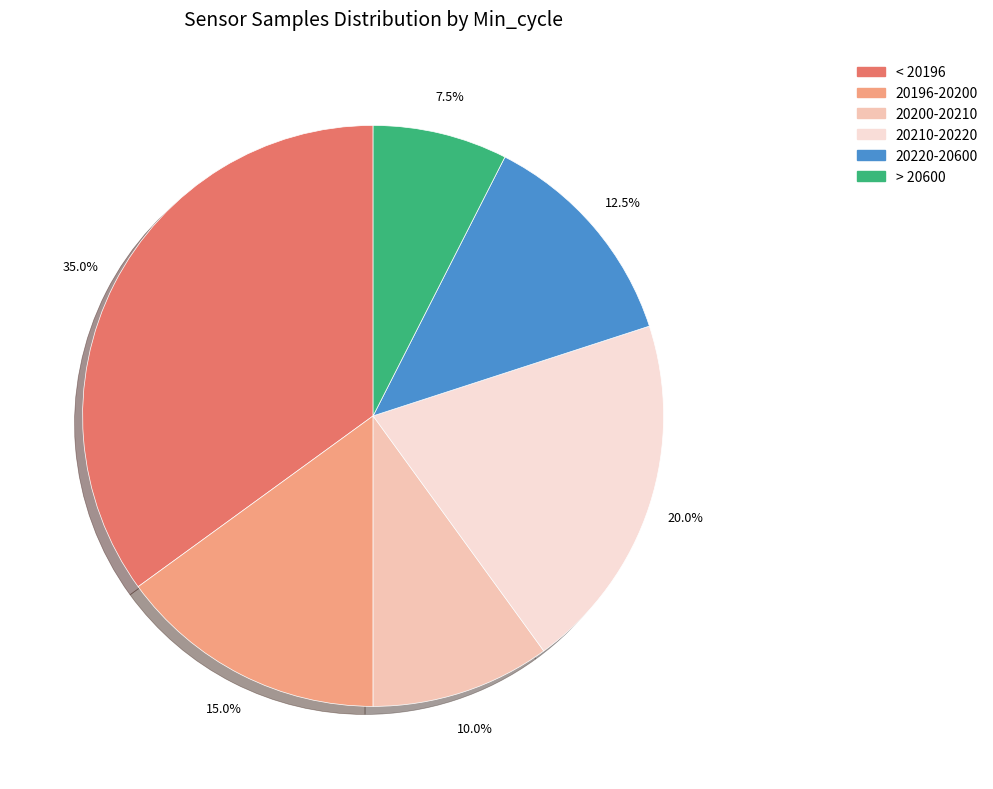

Is there any slice that represents more than half of the pie?

No